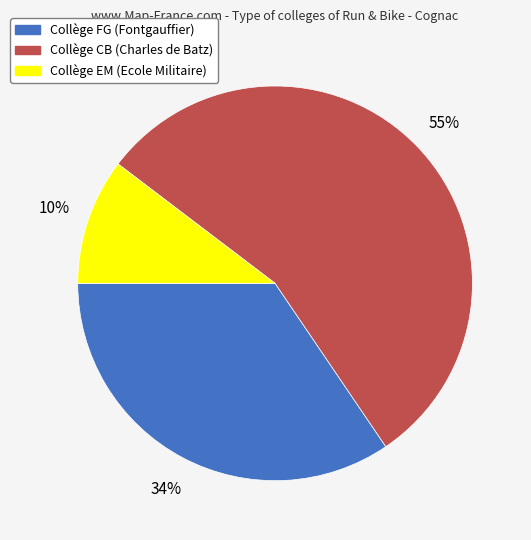

To the nearest percent, what is the average slice percentage?

33%